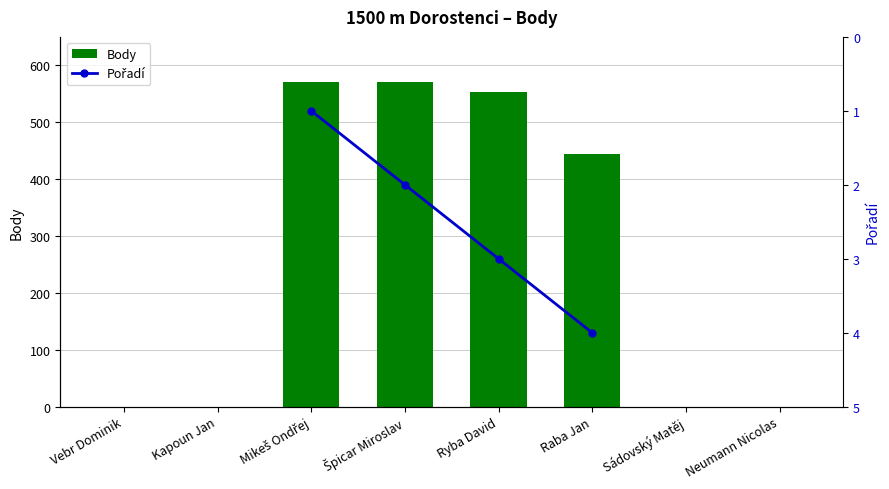

Where does the Body series first go above 445?

Mikeš Ondřej